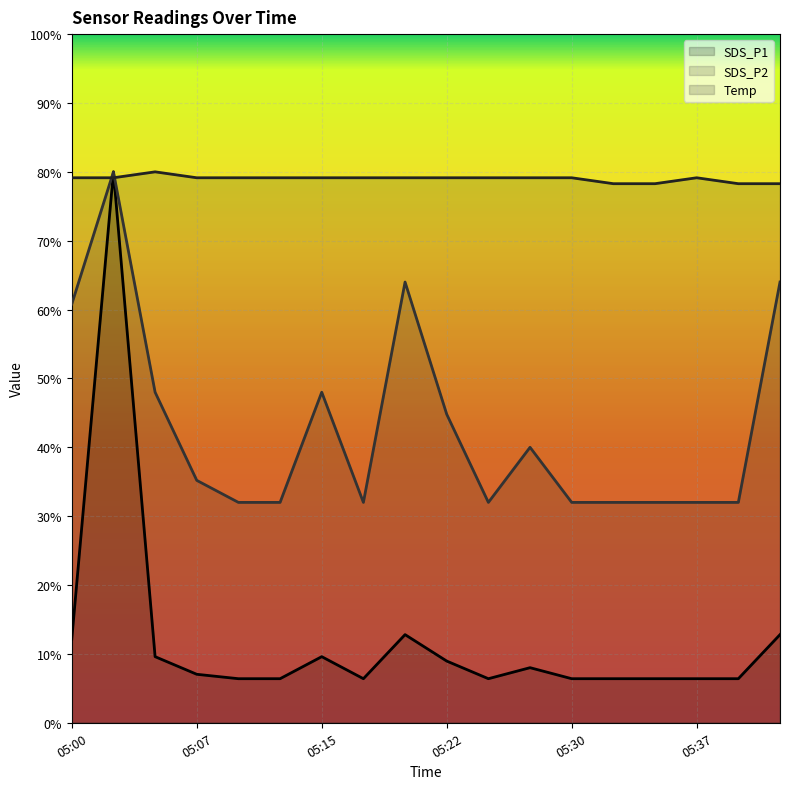

At which label does Temp reach its minimum?

05:32